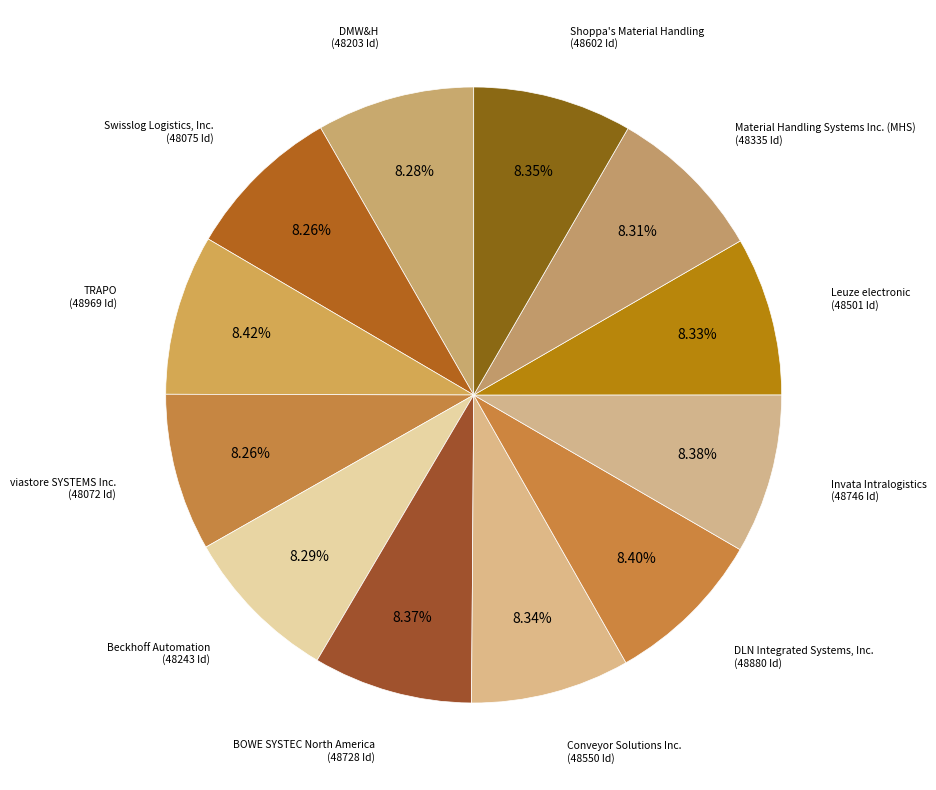

What percentage is the DLN Integrated Systems, Inc. slice, to the nearest percent?

8%